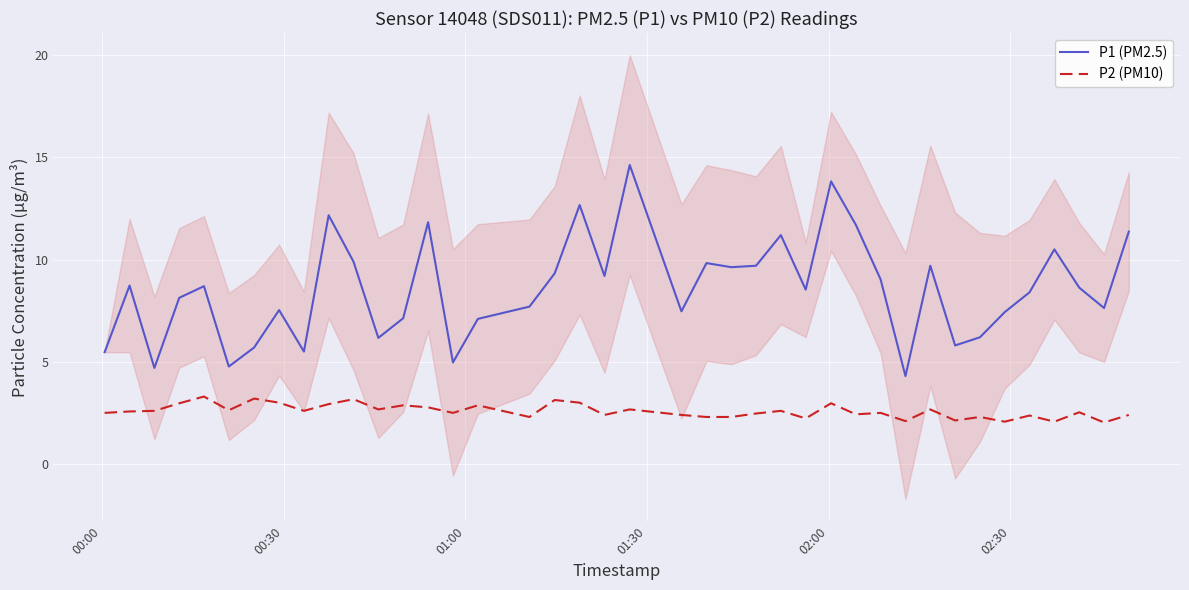

True or false: P2 (PM10) and P1 (PM2.5) intersect in this chart.

False